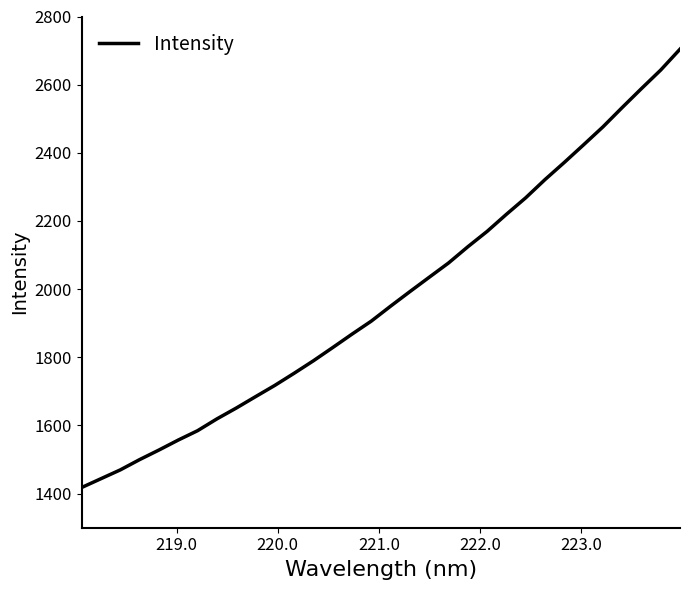

True or false: the data has more than 2 interior local peaks.

False